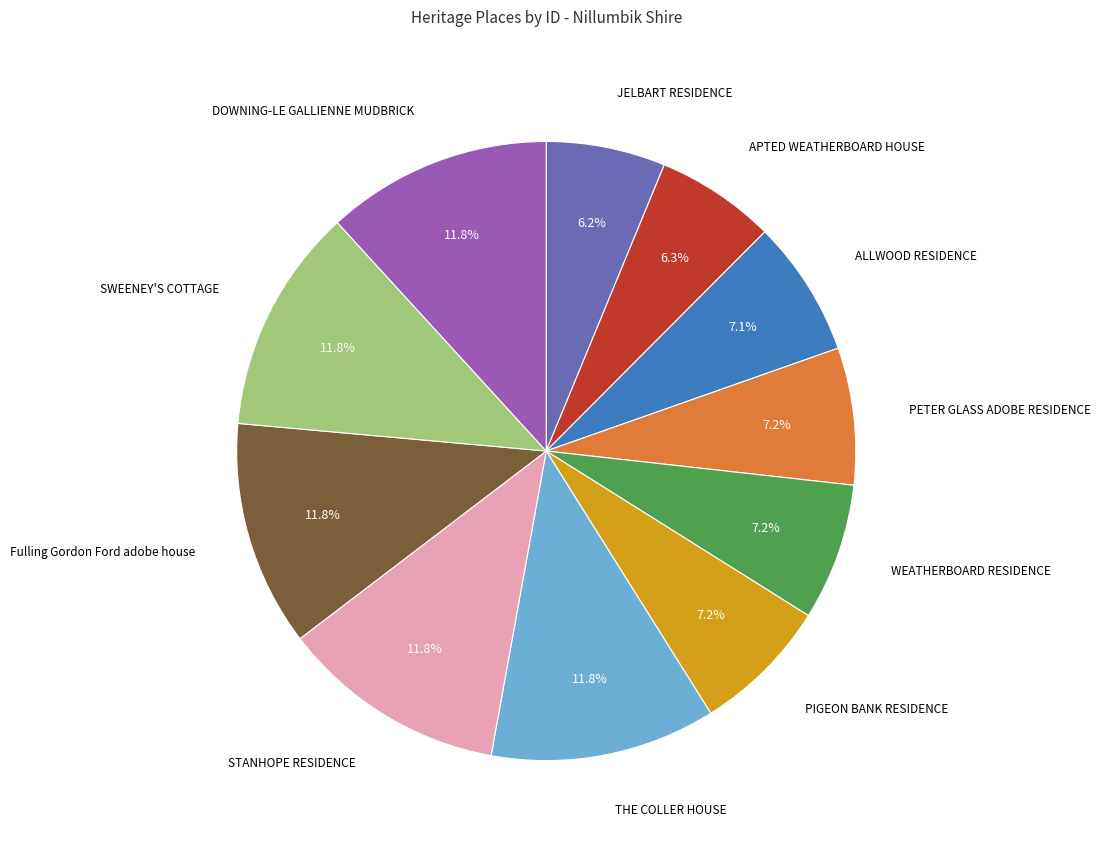

Count the number of slices in the pie.

11